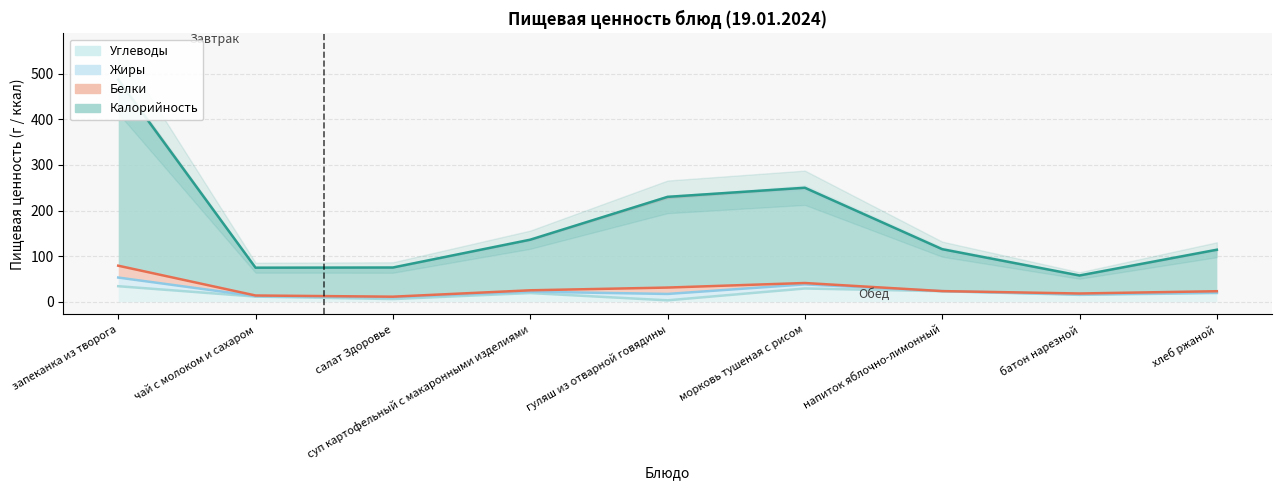

True or false: Углеводы and Калорийность intersect in this chart.

False